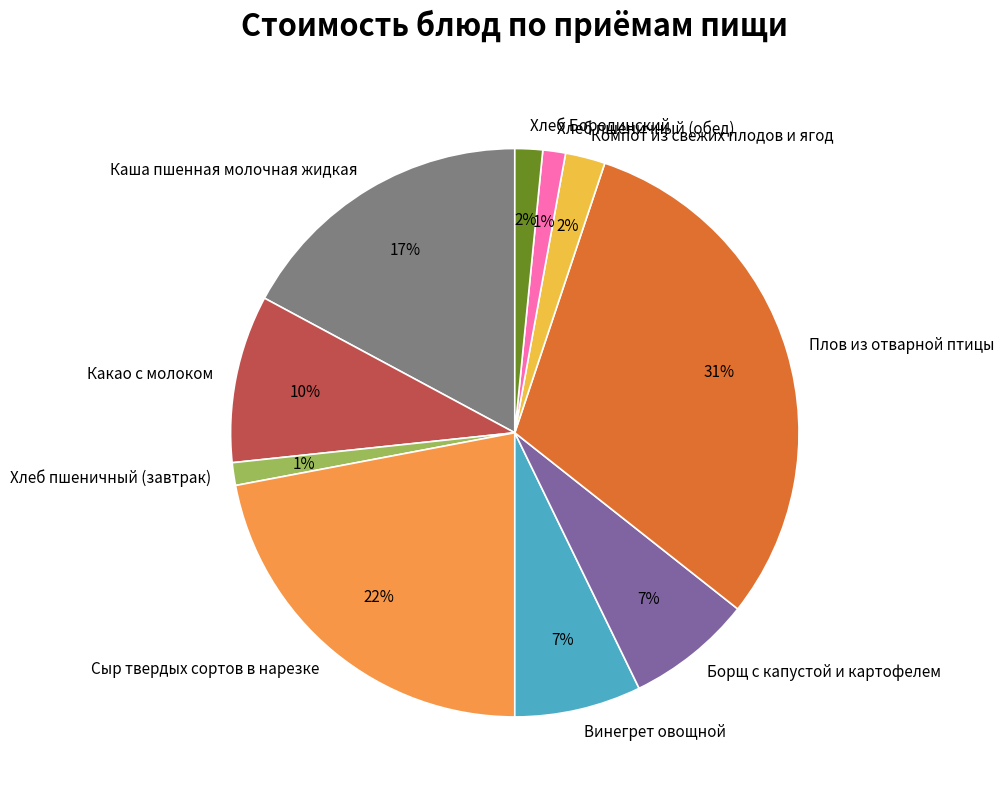

To the nearest percent, what is the average slice percentage?

10%